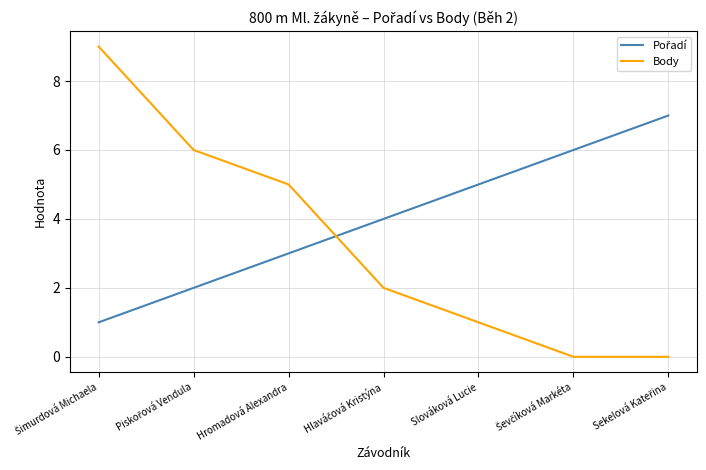

How many values in the Body series are below 2?

3